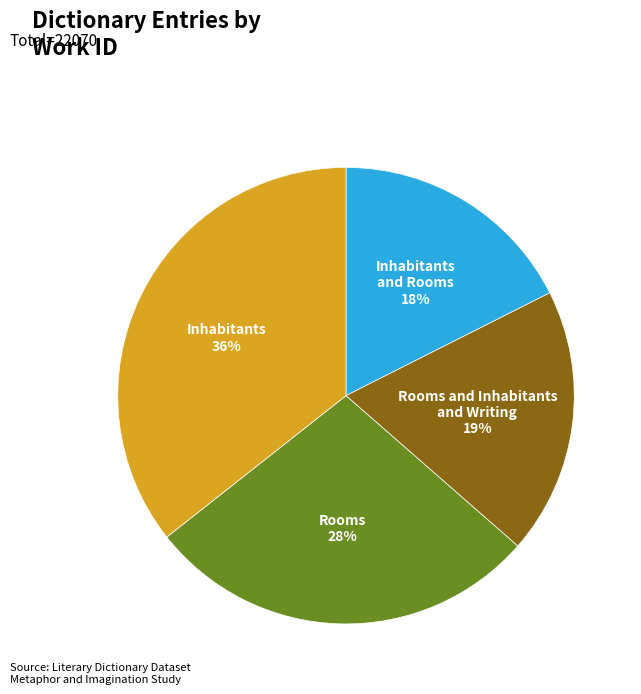

To the nearest percent, what is the average slice percentage?

25%